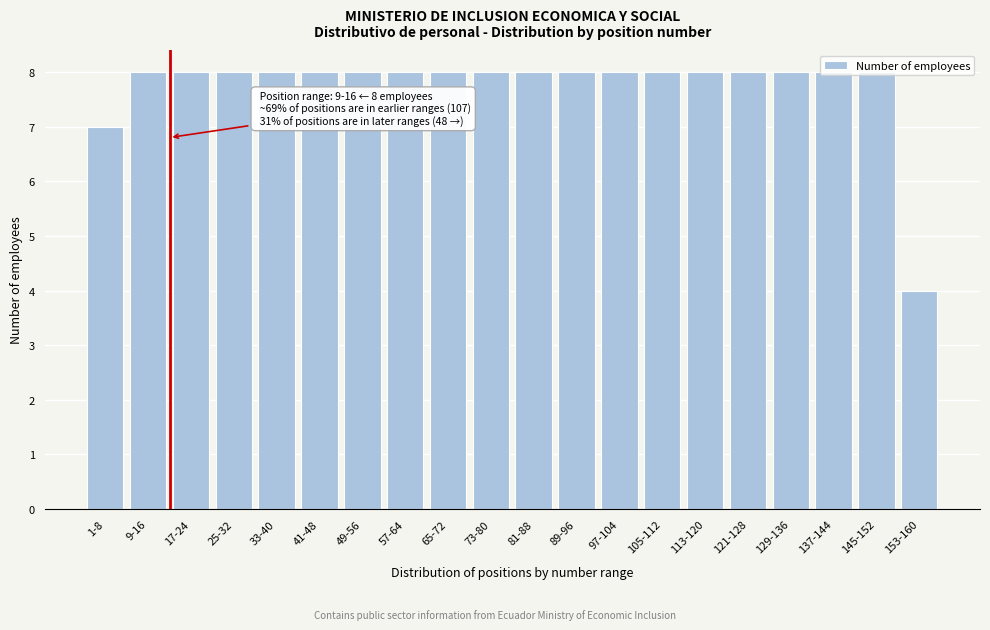

What position from the left is 41-48?

6